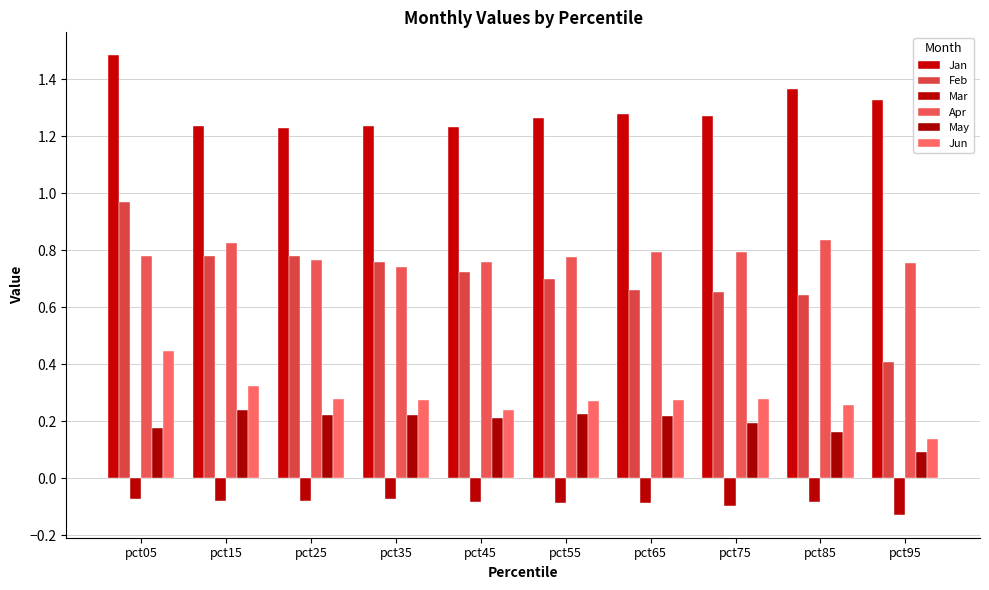

What is the difference between the maximum and second lowest values in the May series?

0.1